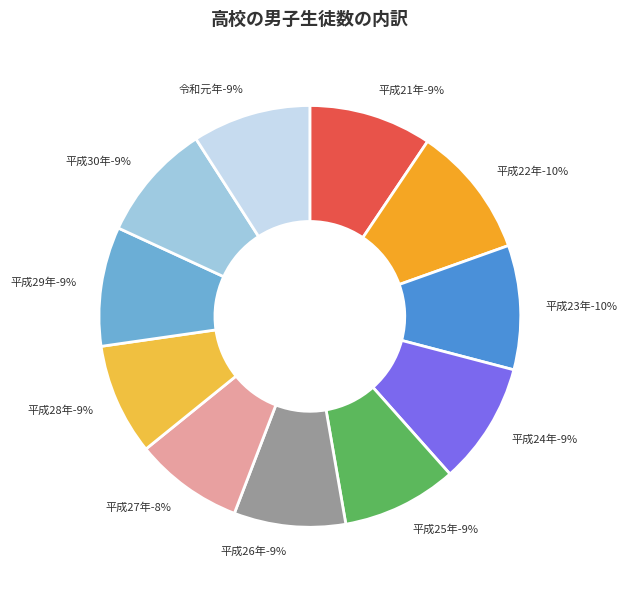

Is it true that 平成27年 is 8% of the pie?

True